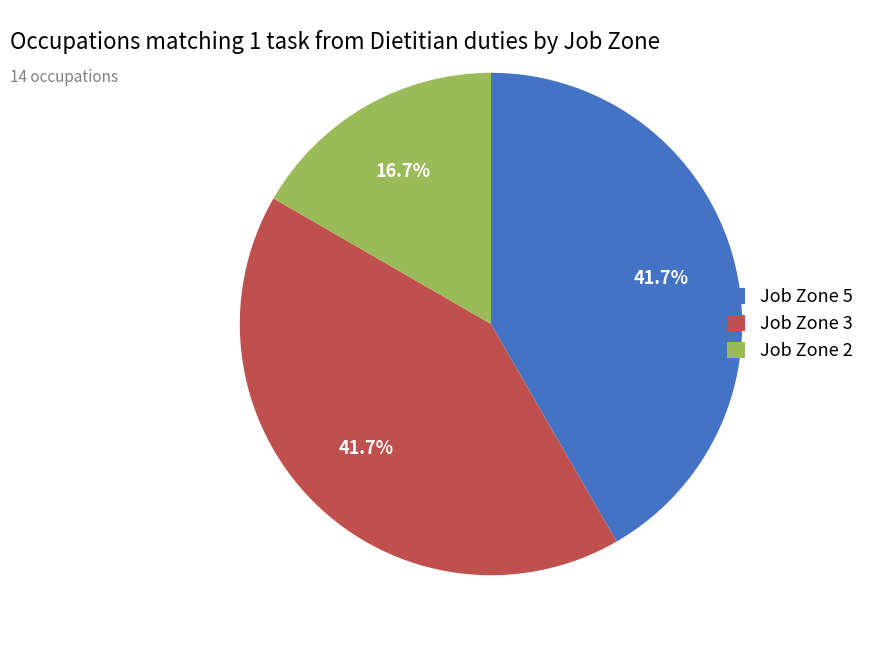

Does any single category account for the majority?

No